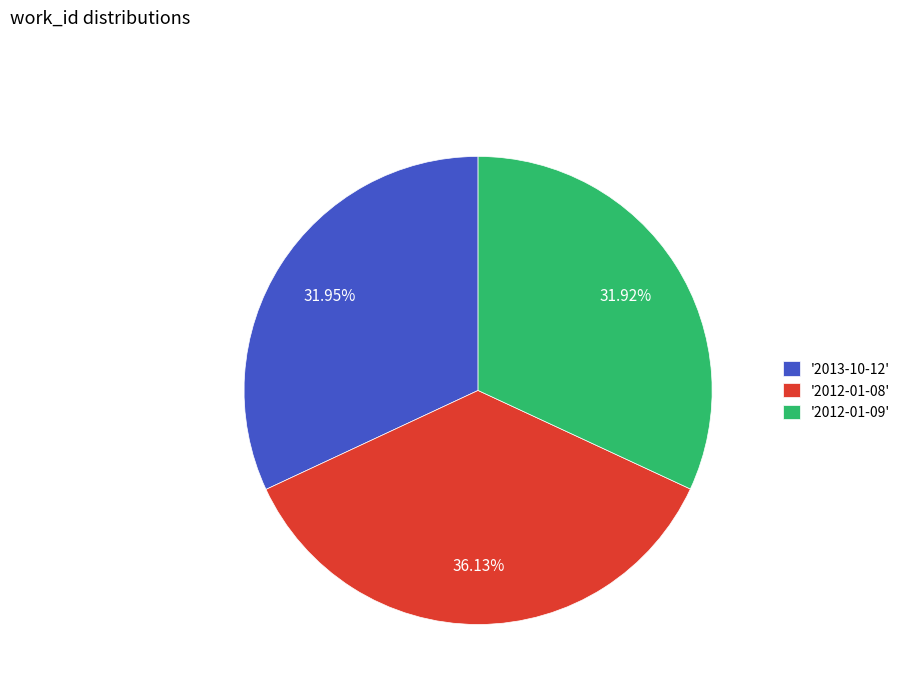

Does any single category account for the majority?

No